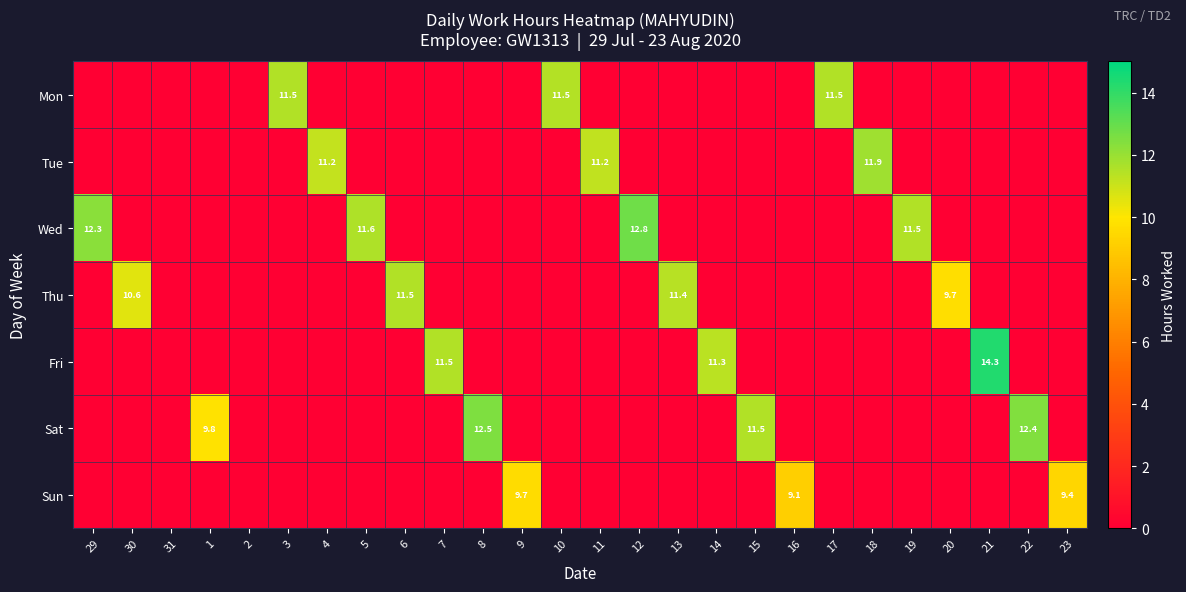

What is the highest value of the Tue series?

11.9